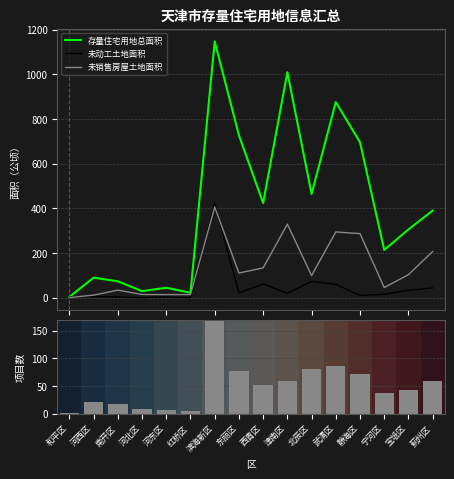

At how many categories does at least one series exceed 218?

9